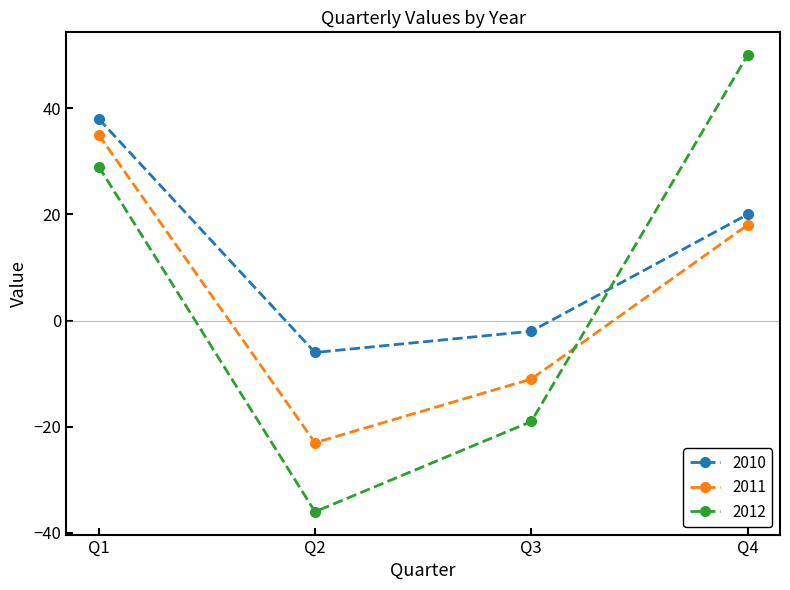

How many values in 2011 are below zero?

2